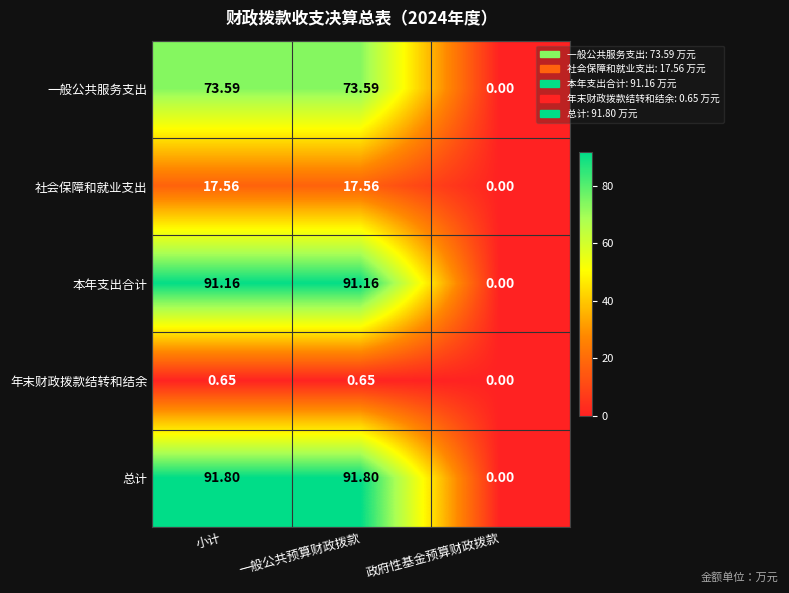

Which series has the widest spread of values?

总计